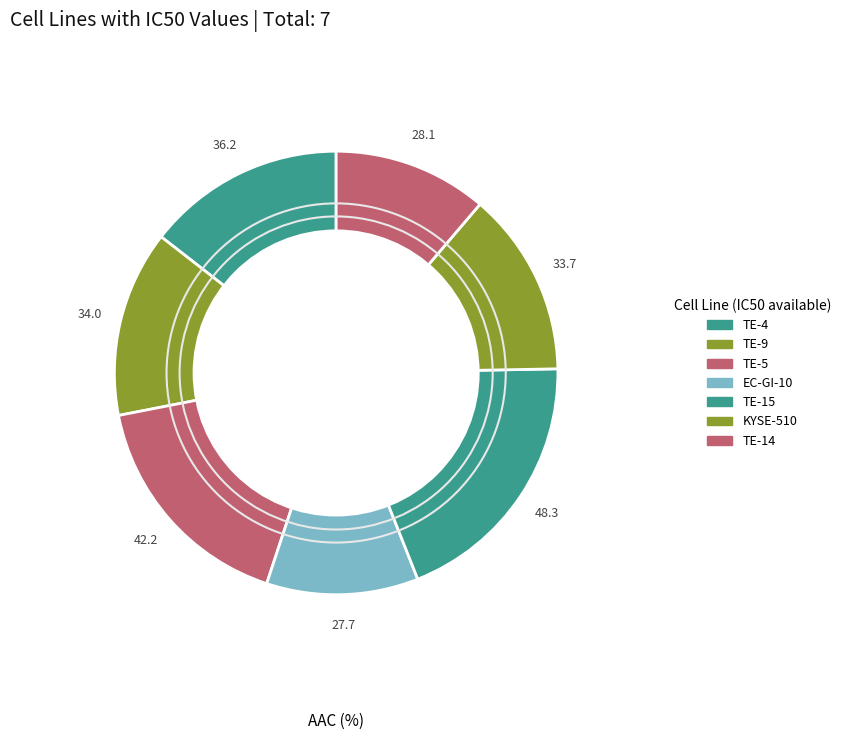

To the nearest percent, what is the difference between the largest and smallest slice percentages?

8%